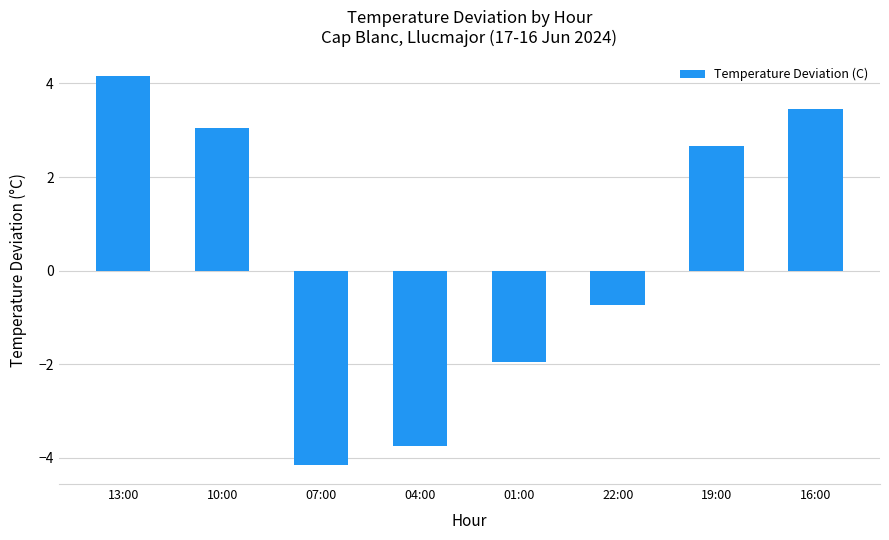

Where does the data first go above 2?

13:00